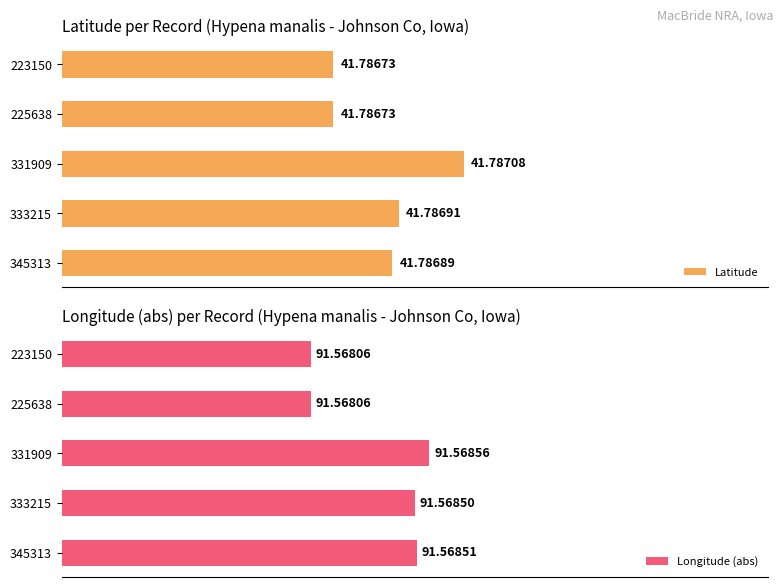

The value of Latitude at 223150 is 16.1. True or false?

False